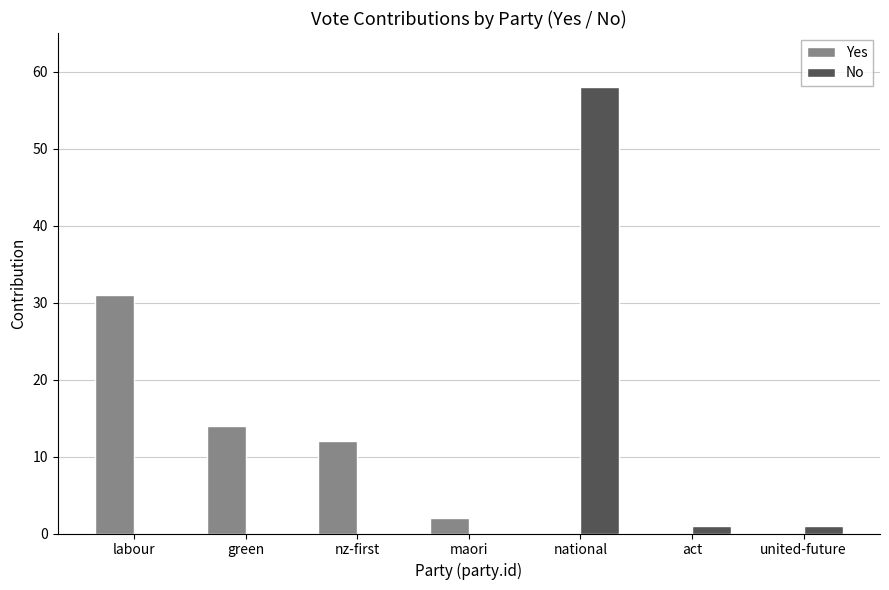

What is the sum of the No values at green and national?

58